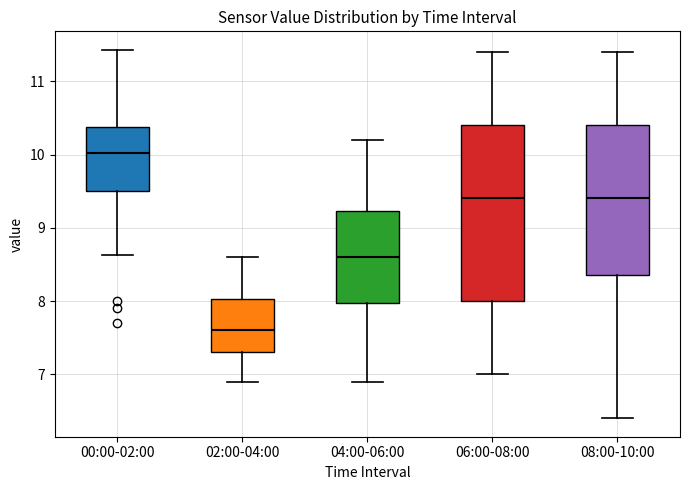

Reading left to right, transcribe this box plot: for each box, give where its median line is, the range the box spans, and where its two whiskers end, as read against the y-axis. The values are not printed on the chart, so give them approximately, as read against the axis.

00:00-02:00: median 10.0, box 9.5 to 10.4, whiskers 8.6 to 11.4
02:00-04:00: median 7.6, box 7.3 to 8.0, whiskers 6.9 to 8.6
04:00-06:00: median 8.6, box 8.0 to 9.2, whiskers 6.9 to 10.2
06:00-08:00: median 9.4, box 8.0 to 10.4, whiskers 7.0 to 11.4
08:00-10:00: median 9.4, box 8.4 to 10.4, whiskers 6.4 to 11.4